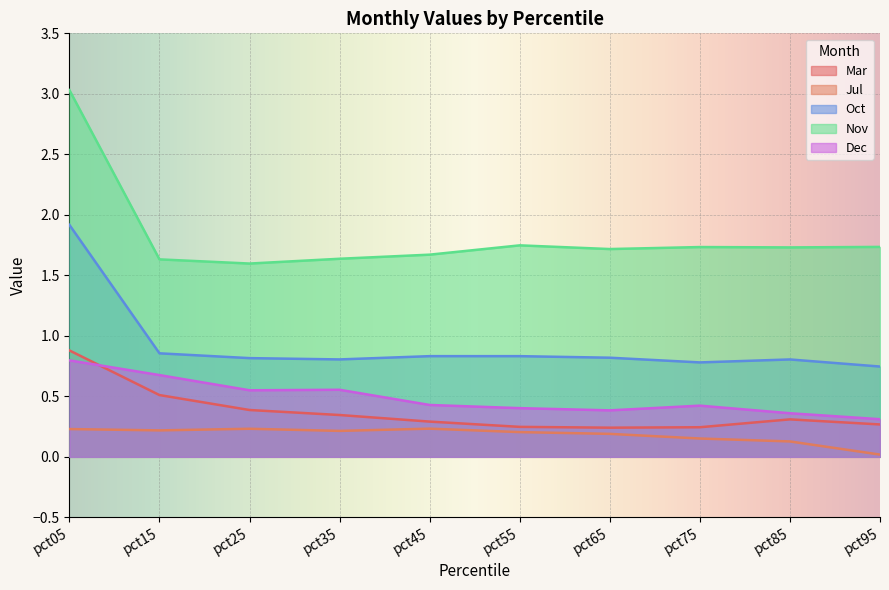

Is the value of Mar at pct85 greater than the value of Oct at pct05?

No